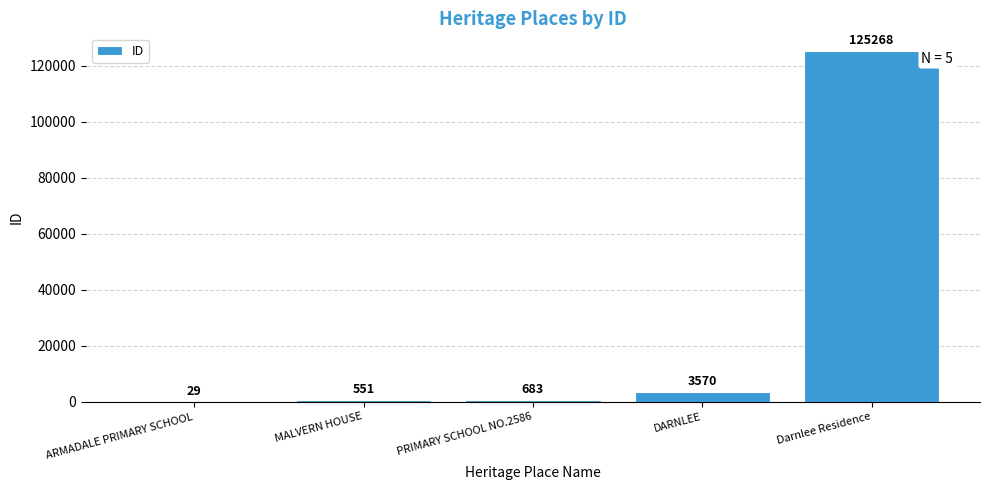

True or false: the data shows 29 at ARMADALE PRIMARY SCHOOL.

True